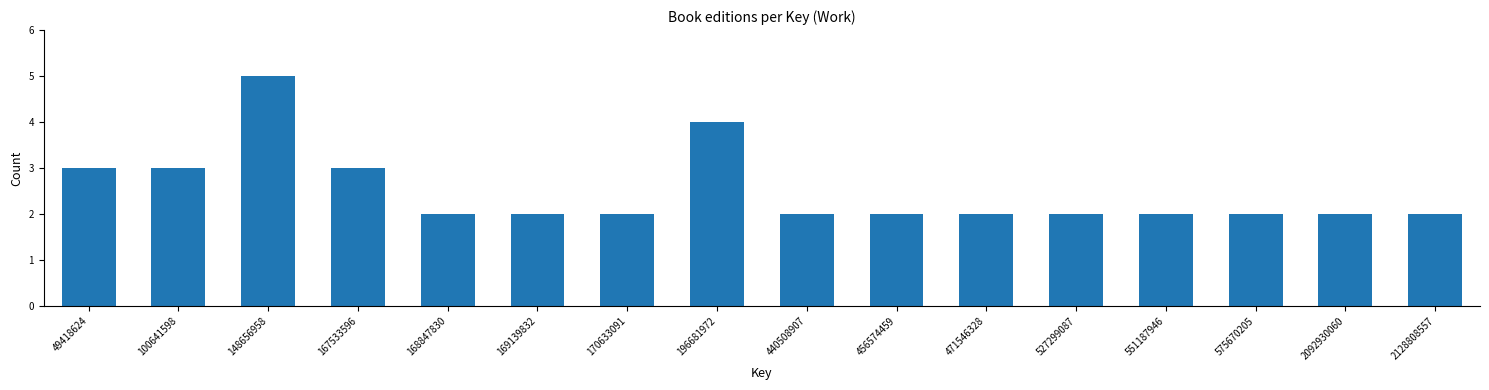

Reading left to right, extract all data points from this chart.

3	3	5	3	2	2	2	4	2	2	2	2	2	2	2	2